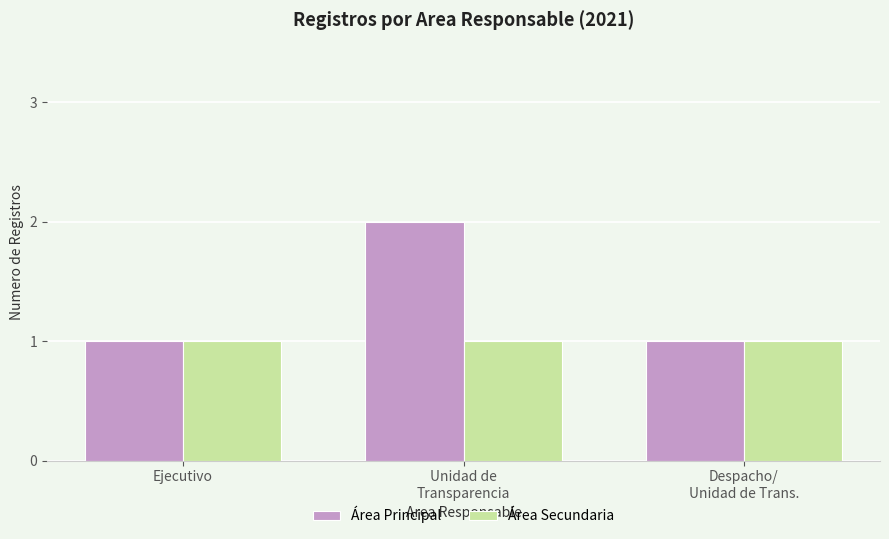

Does the chart contain stacked bars?

No